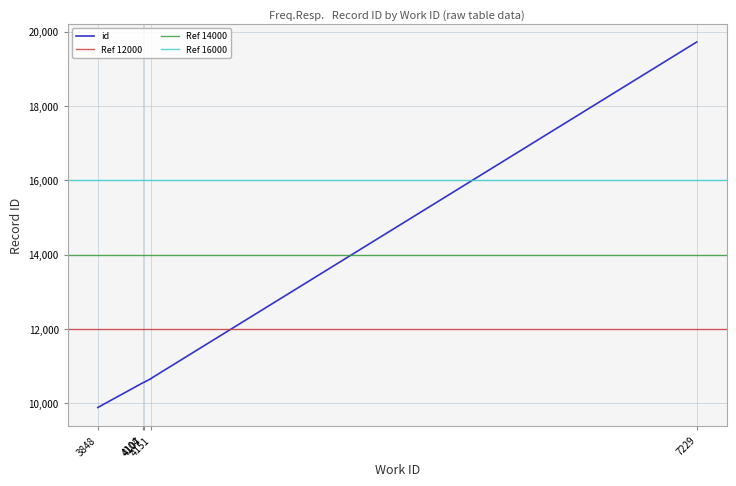

What is the ratio of the value at 3848 to the value at 4107?

0.9